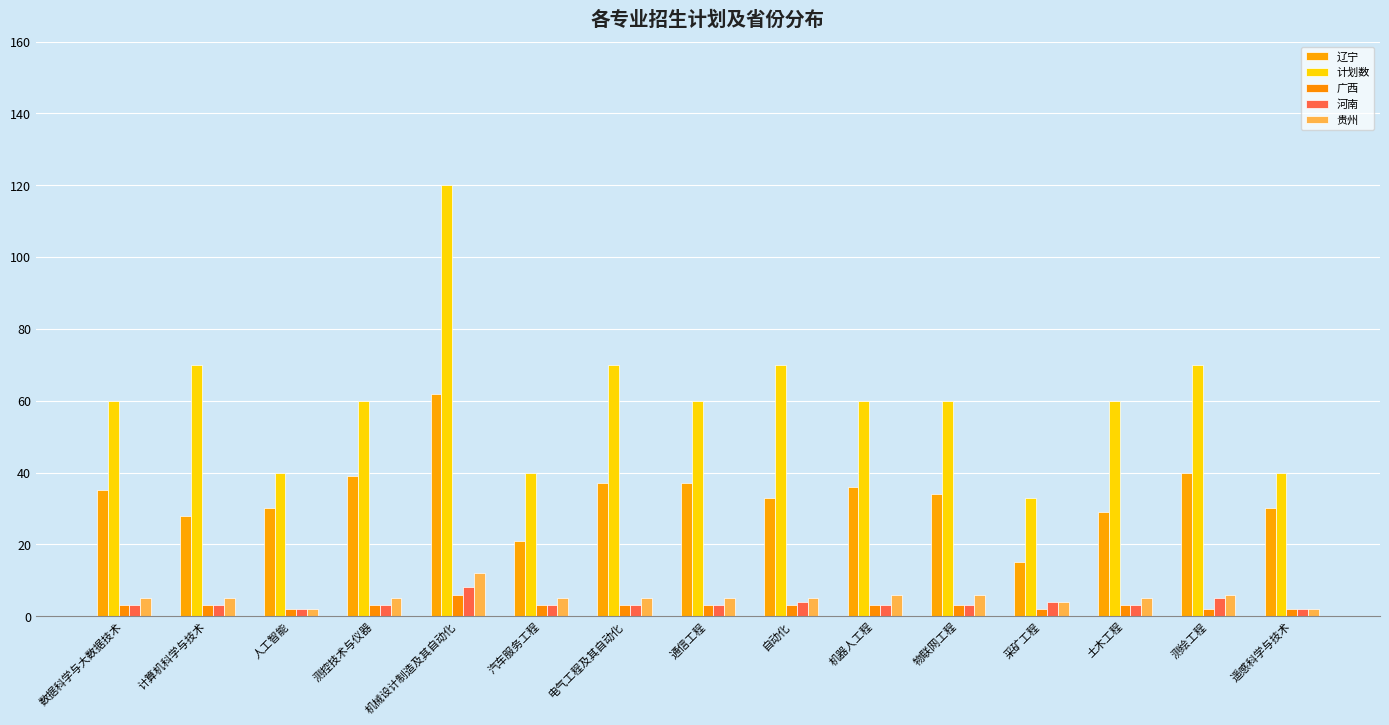

Which series changed the most between 人工智能 and 物联网工程?

计划数